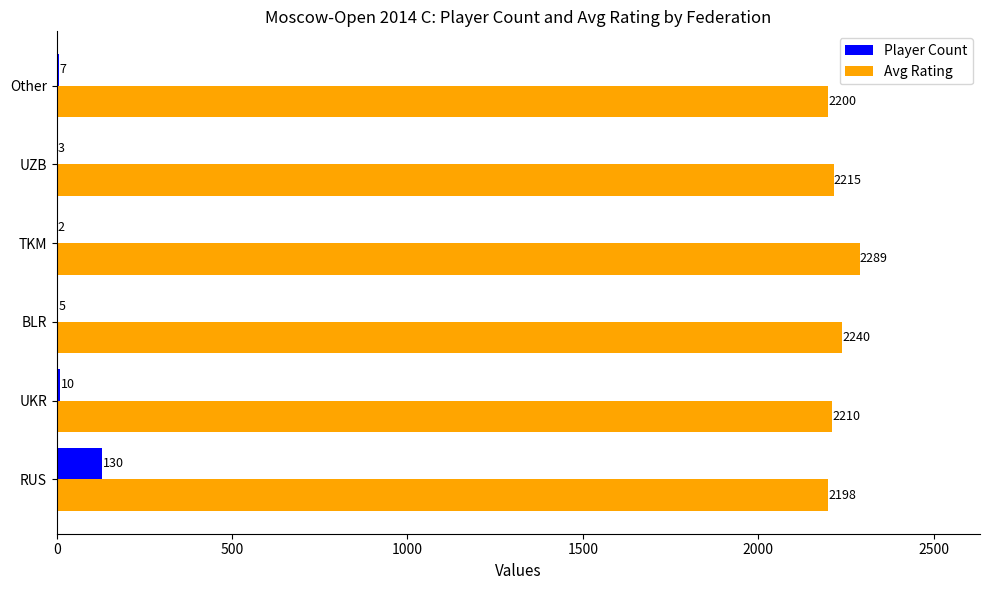

What is the maximum value shown in the chart?

2289